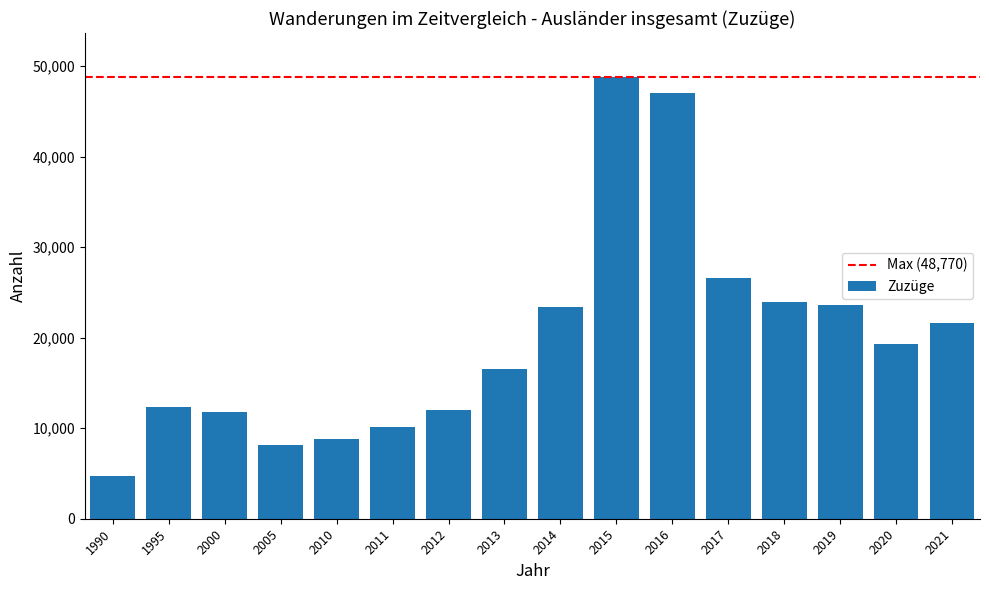

What is the minimum value shown in the chart?

4667